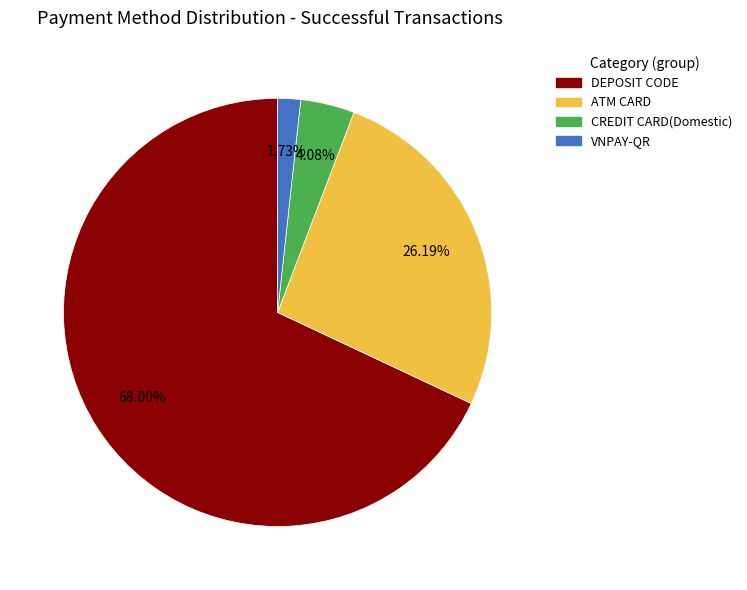

To the nearest percent, what is the difference between the largest and smallest slice percentages?

66%